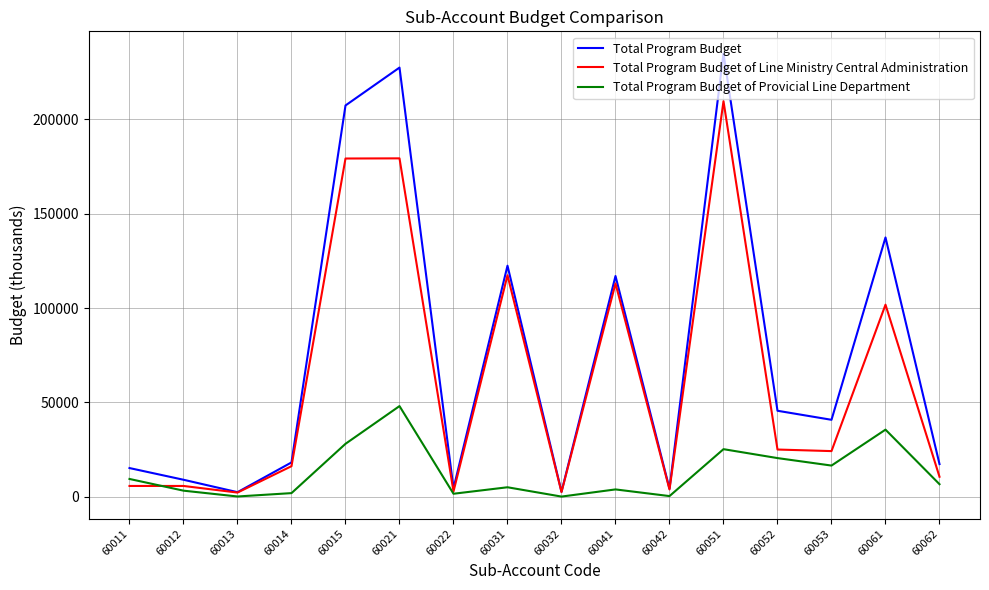

Is this an area chart (filled region under the line)?

No